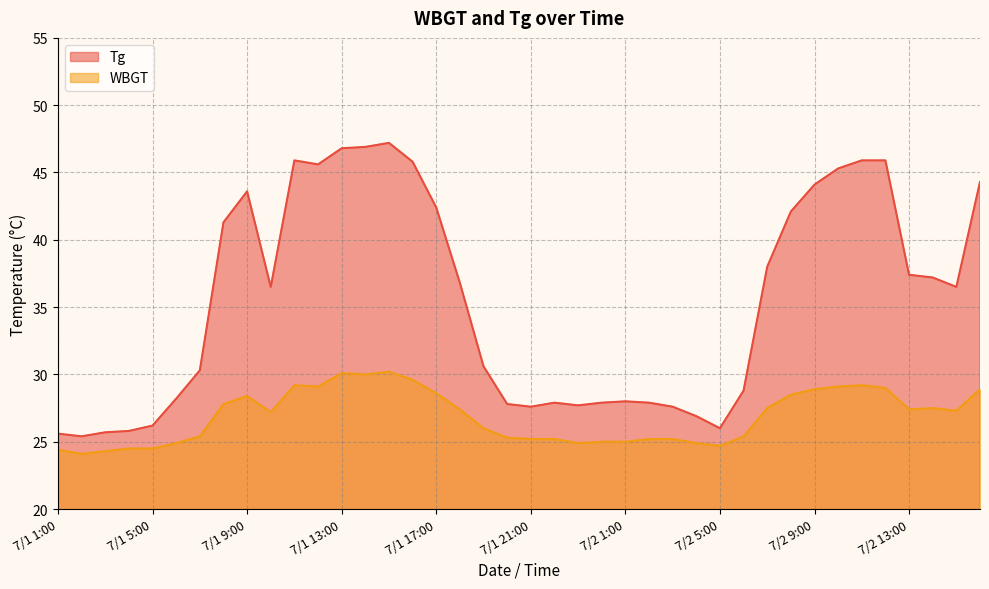

Reading right to left, list all the values displayed in this chart.

Tg: 44.3	36.5	37.2	37.4	45.9	45.9	45.3	44.1	42.1	38.0	28.8	26.0	26.9	27.6	27.9	28.0	27.9	27.7	27.9	27.6	27.8	30.6	36.8	42.4	45.8	47.2	46.9	46.8	45.6	45.9	36.5	43.6	41.3	30.3	28.2	26.2	25.8	25.7	25.4	25.6
WBGT: 28.9	27.3	27.5	27.4	29.0	29.2	29.1	28.9	28.5	27.5	25.4	24.7	24.9	25.2	25.2	25.0	25.0	24.9	25.2	25.2	25.3	26.0	27.4	28.6	29.6	30.2	30.0	30.1	29.1	29.2	27.2	28.4	27.8	25.4	24.9	24.5	24.5	24.3	24.1	24.4